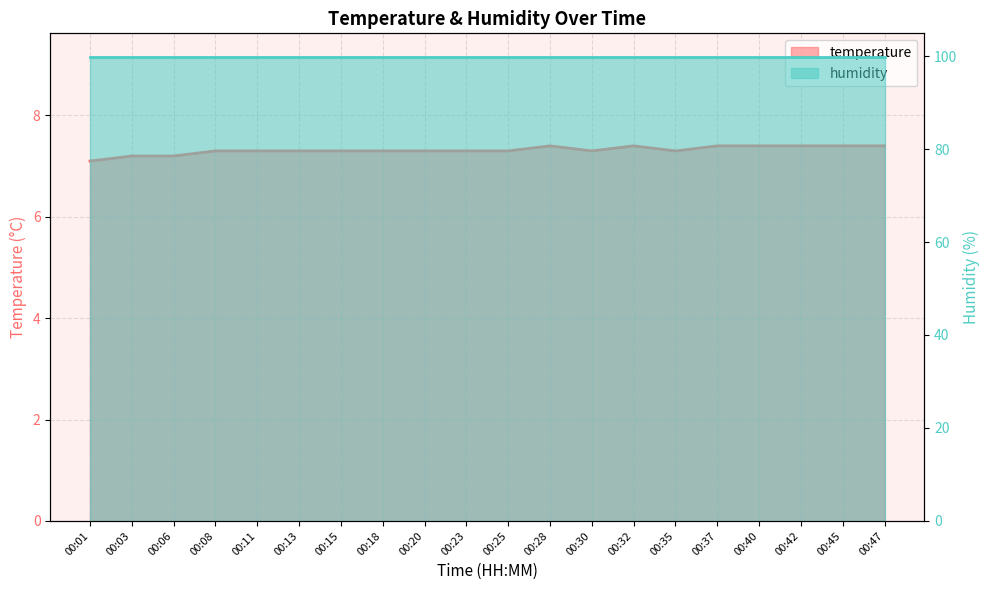

What is the value of the 13th point from the left?

7.3